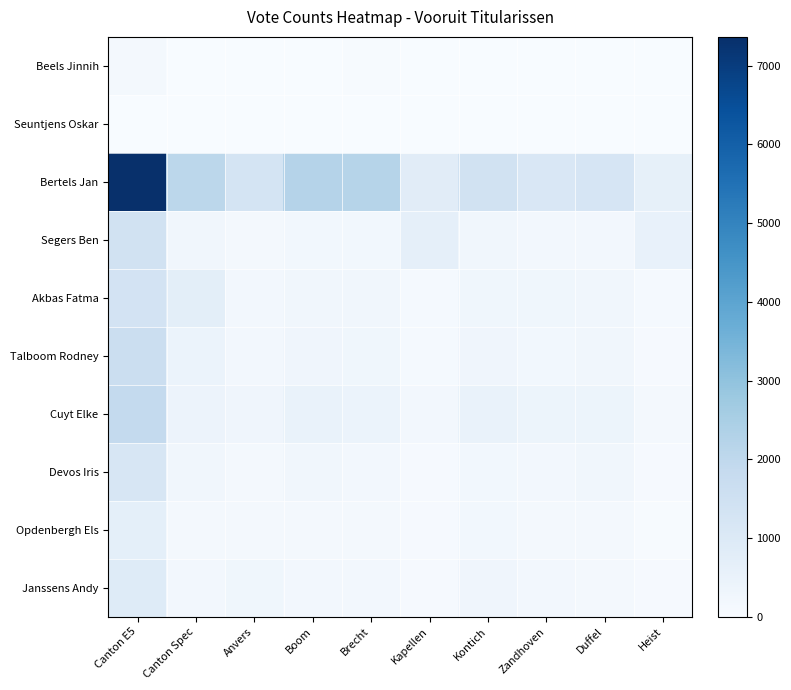

Which series has the widest spread of values?

Bertels Jan